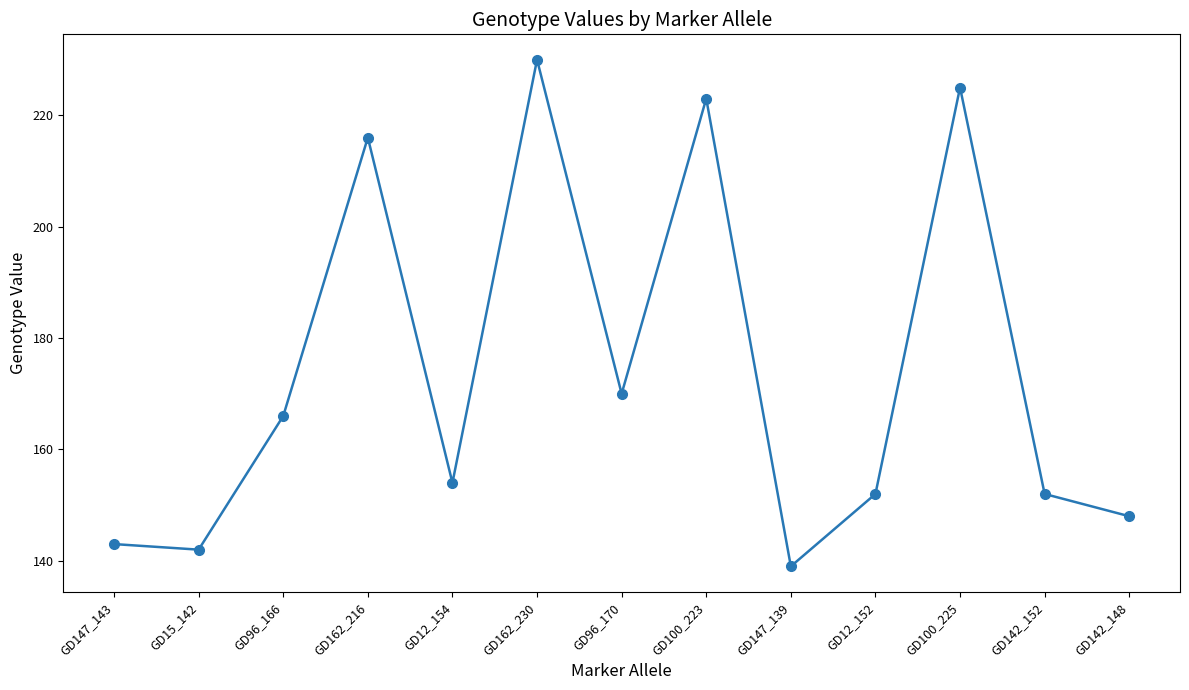

At which label is the value closest to 184?

GD96_170